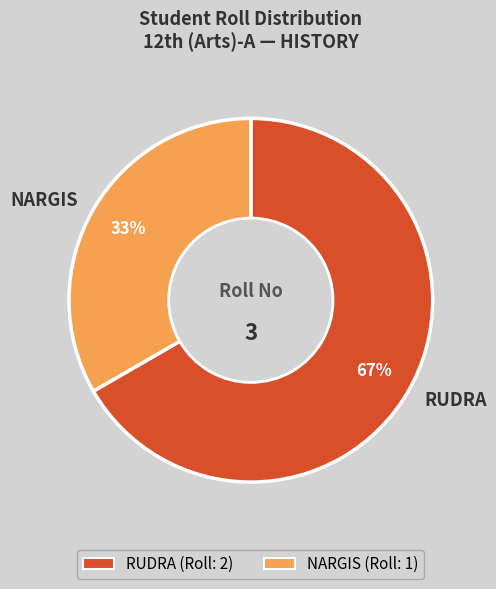

What is the ratio of the value at NARGIS to the value at RUDRA?

0.5